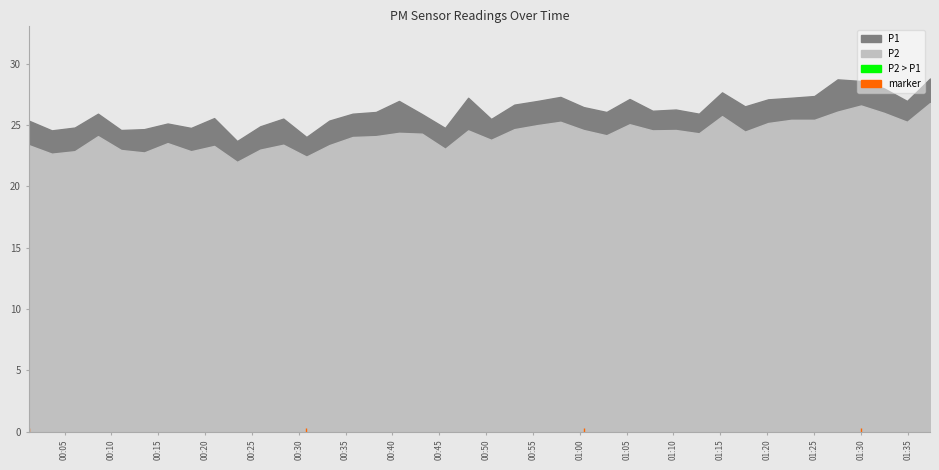

Between 2023-02-28T00:38:14 and 2023-02-28T01:34:56, which series saw the biggest shift?

P2